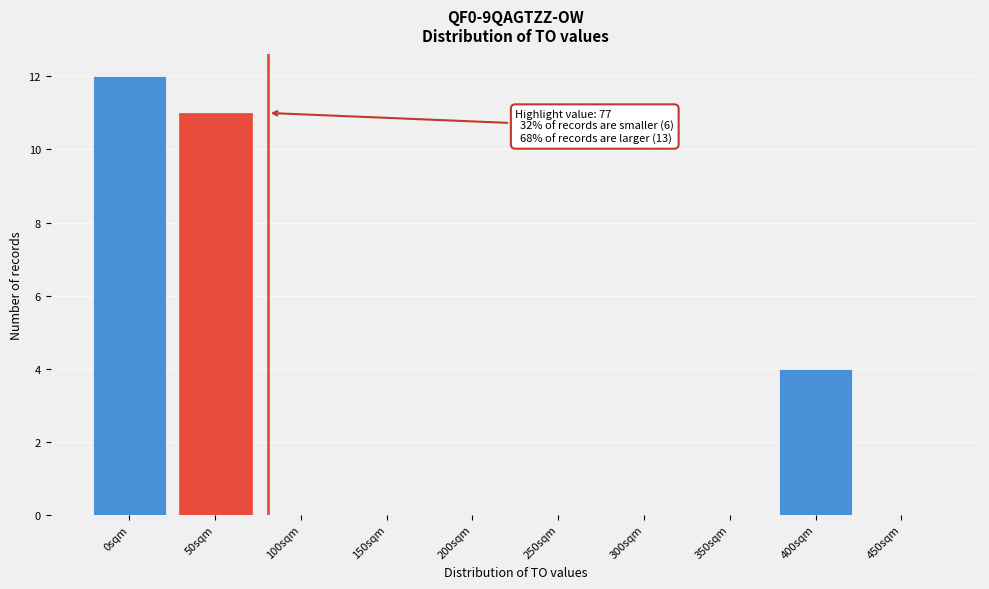

Reading left to right, what are all the values shown in this chart?

0sqm=12	50sqm=11	100sqm=0	150sqm=0	200sqm=0	250sqm=0	300sqm=0	350sqm=0	400sqm=4	450sqm=0